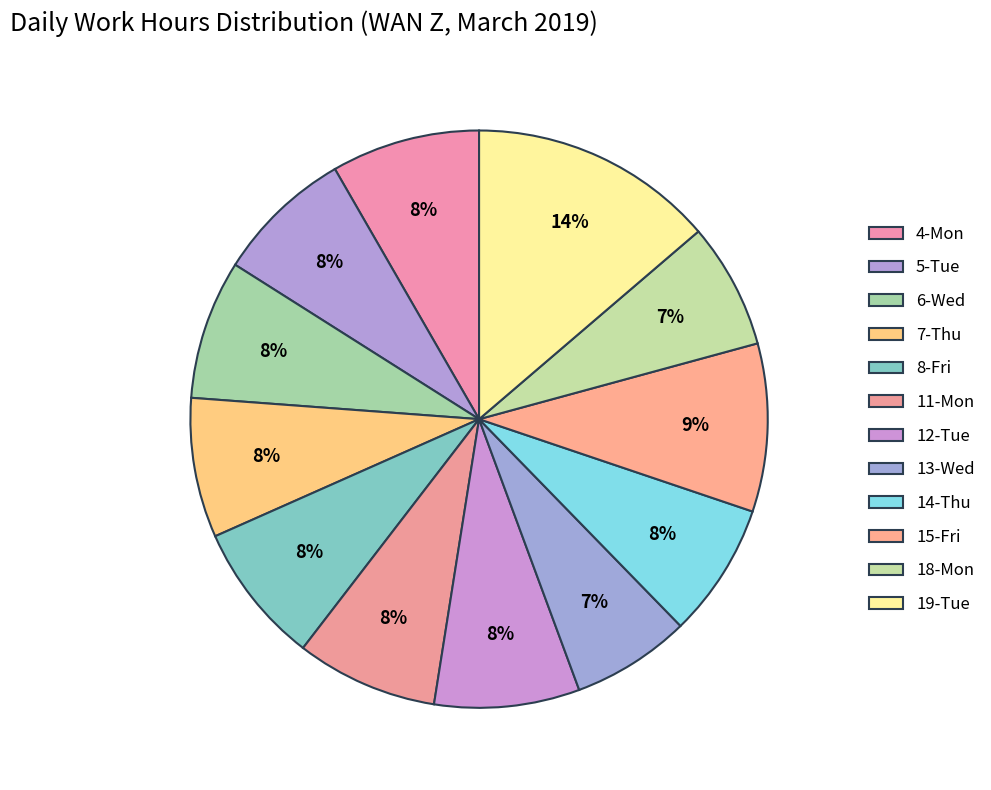

How many slices are in this pie chart?

12